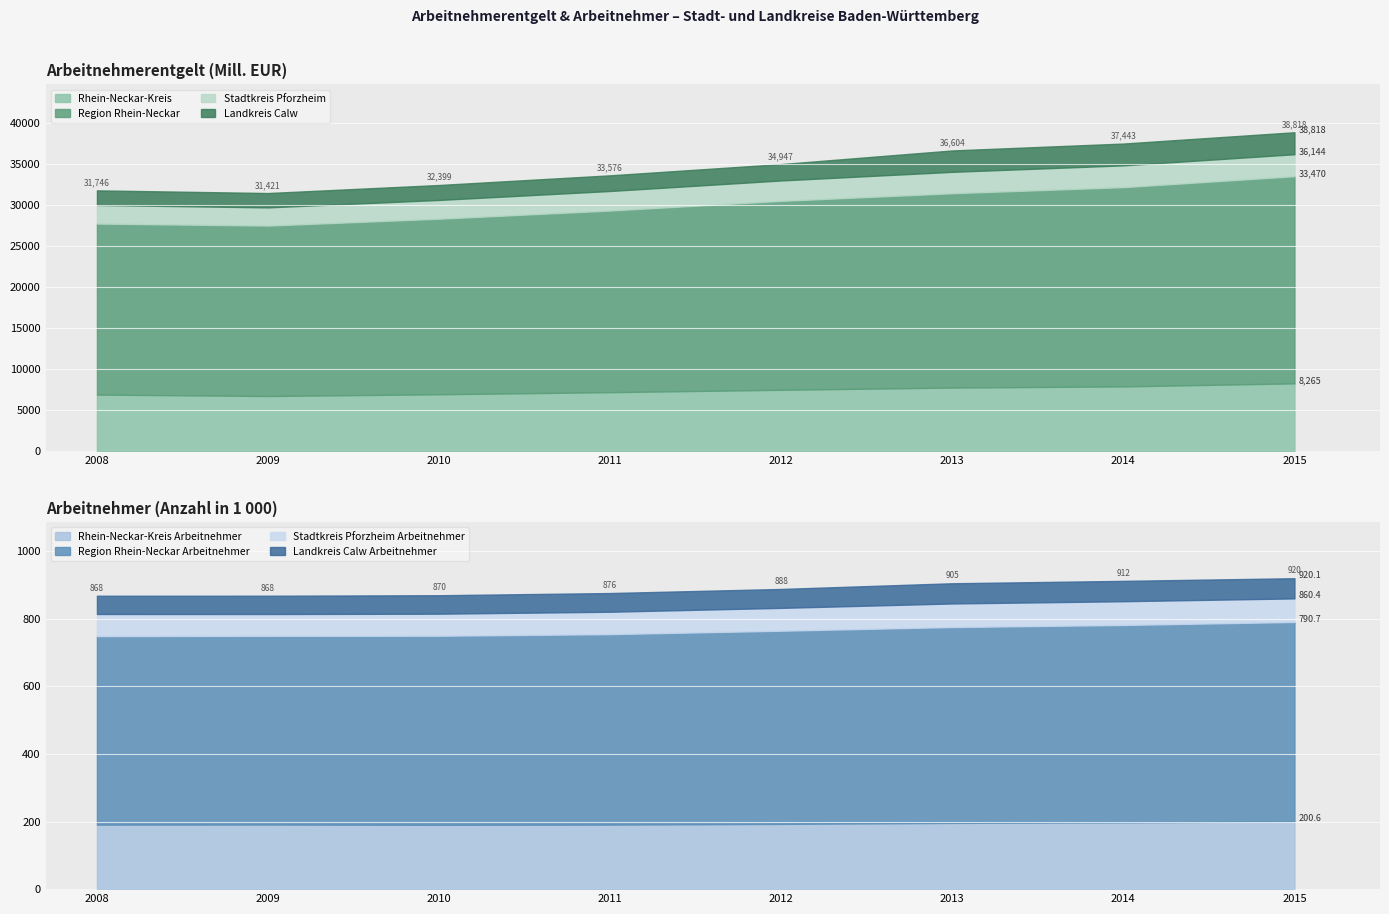

How many interior local valleys does the Region Rhein-Neckar series have?

1